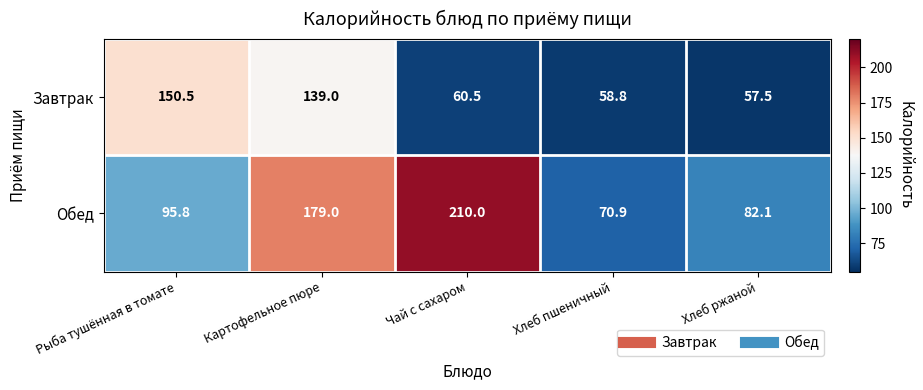

What is the sum of the Завтрак values at Рыба тушённая в томате and Хлеб ржаной?

208.0